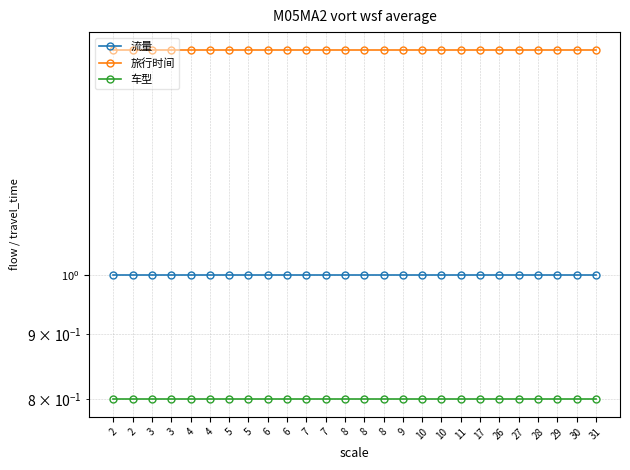

True or false: 流量 and 车型 cross at least once.

False